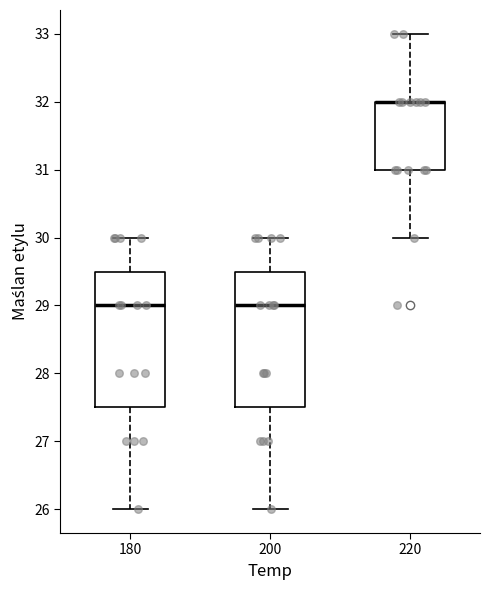

Reading left to right, read every box against the y-axis: the position of its median line, the range the box covers, and the ends of its whiskers. The values are not printed on the chart, so give them approximately, as read against the axis.

180: median 29.0, box 27.5 to 29.5, whiskers 26.0 to 30.0
200: median 29.0, box 27.5 to 29.5, whiskers 26.0 to 30.0
220: median 32.0 (drawn on the box's upper edge), box 31.0 to 32.0, whiskers 30.0 to 33.0